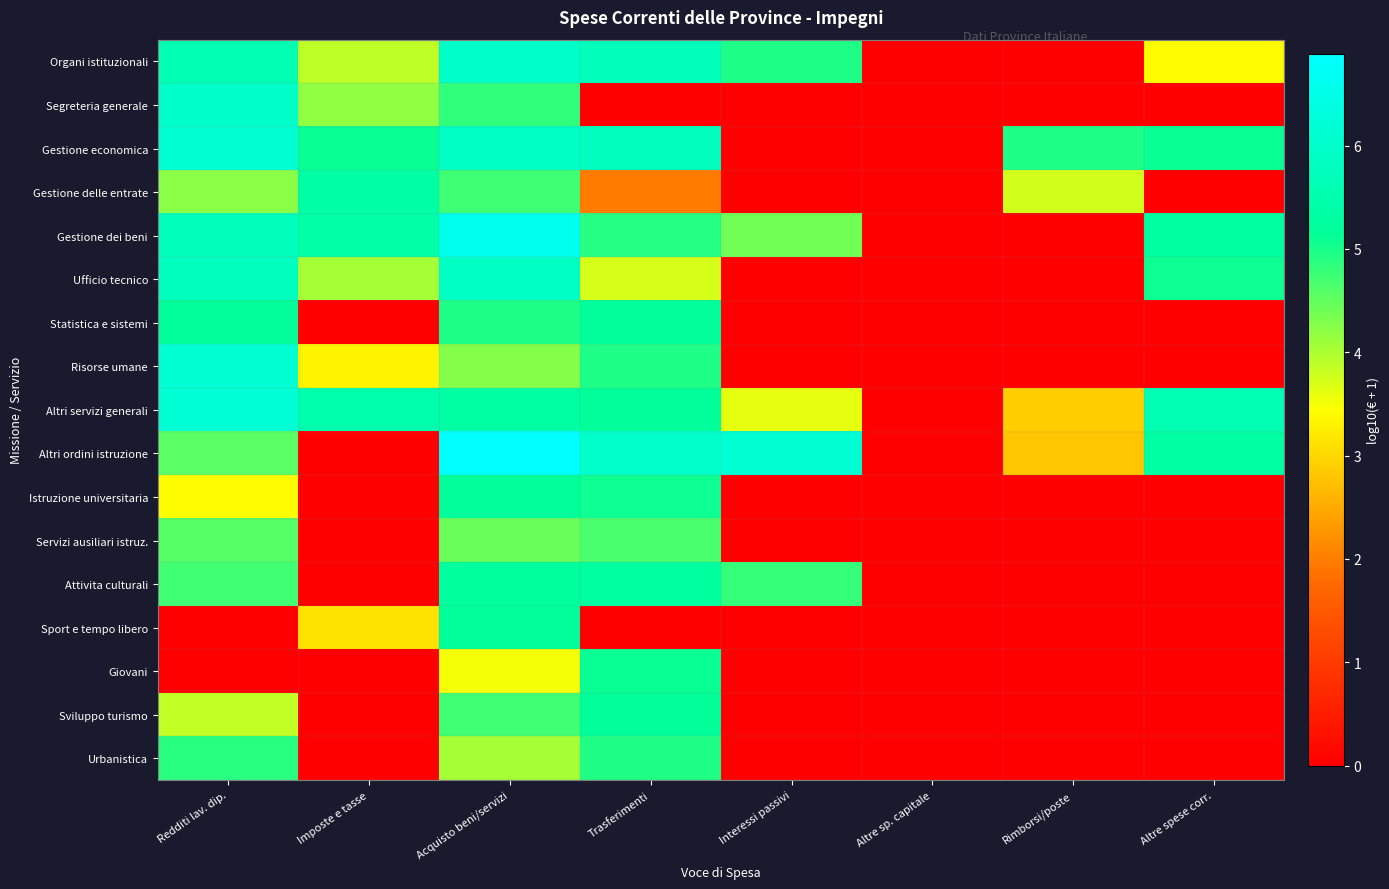

What is the total value across all series at Acquisto beni/servizi?

87.6